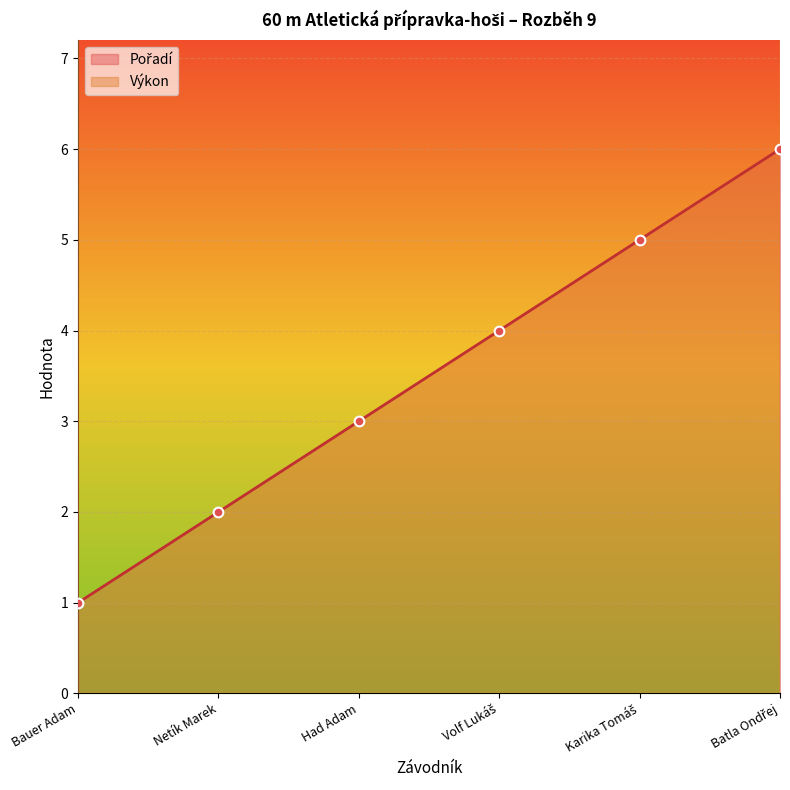

True or false: Pořadí has more than 2 interior local peaks.

False